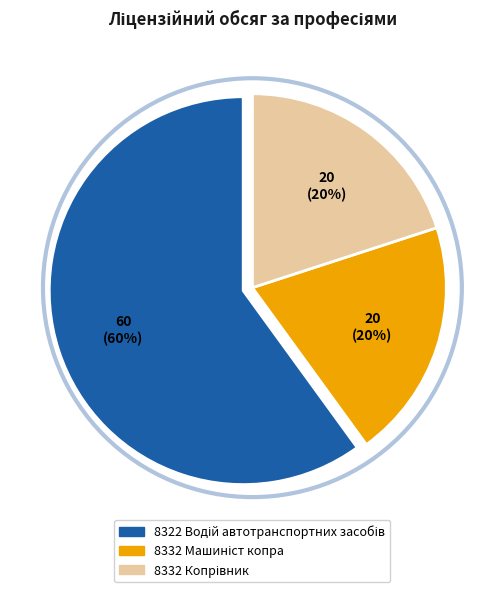

Is 8332 Машиніст копра the majority of the pie?

No